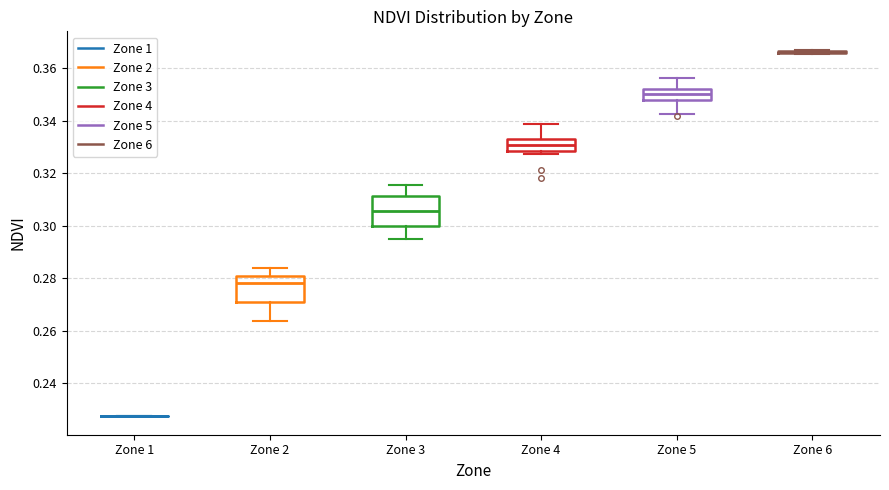

Where is the upper edge of the box for Zone 2 on the y-axis? The values are not printed on the chart, so give them approximately, as read against the axis.

0.280